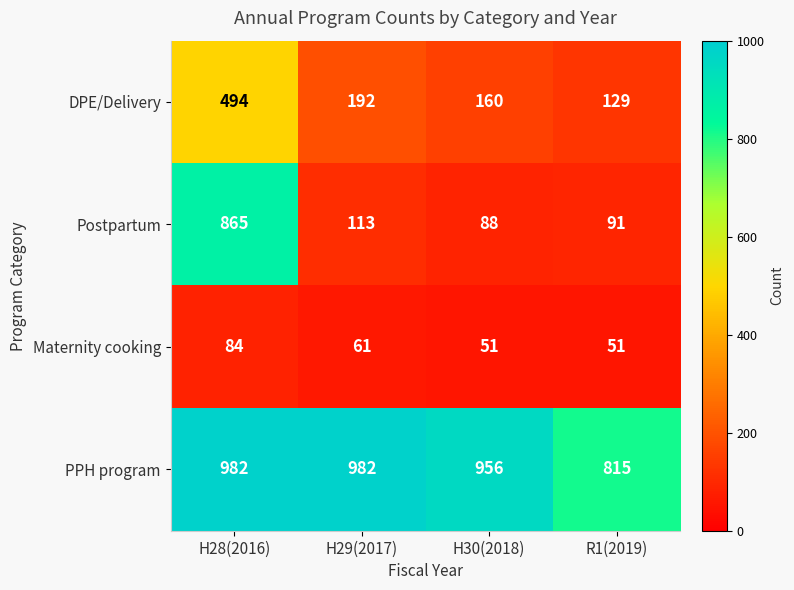

Which series has the largest range (max minus min)?

Postpartum